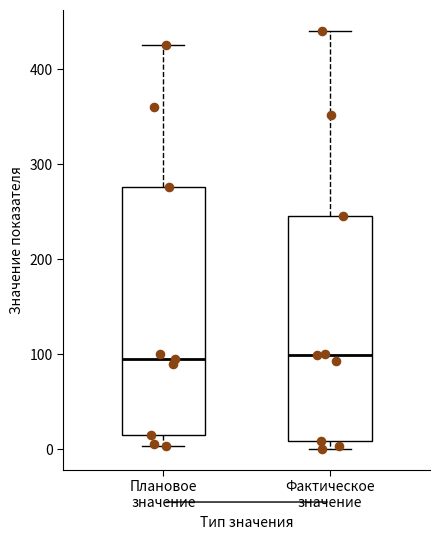

Comparing the boxes themselves (not the whiskers), which one is the tallest?

Плановое значение